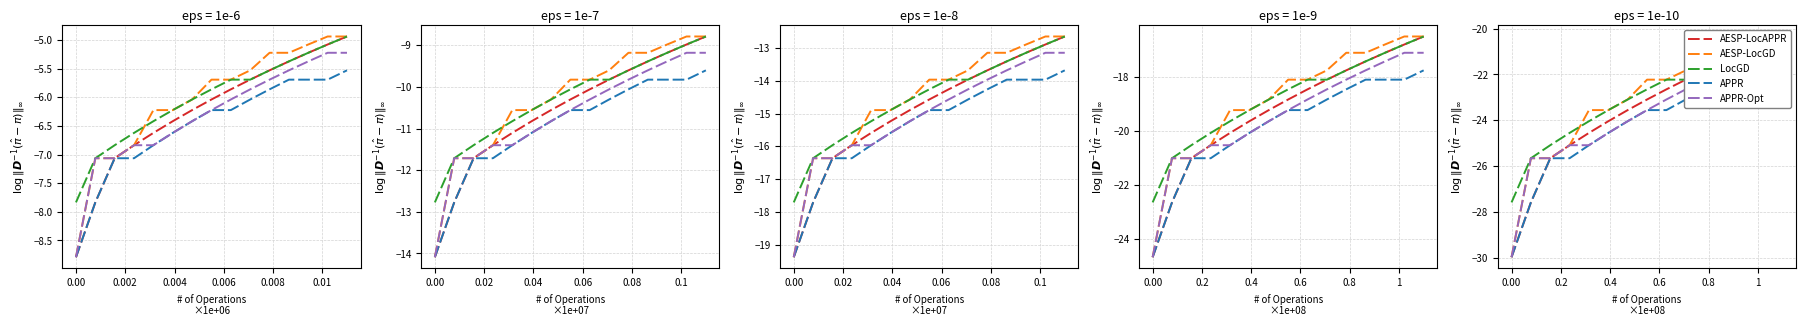

True or false: LocGD and APPR-Opt intersect in this chart.

False